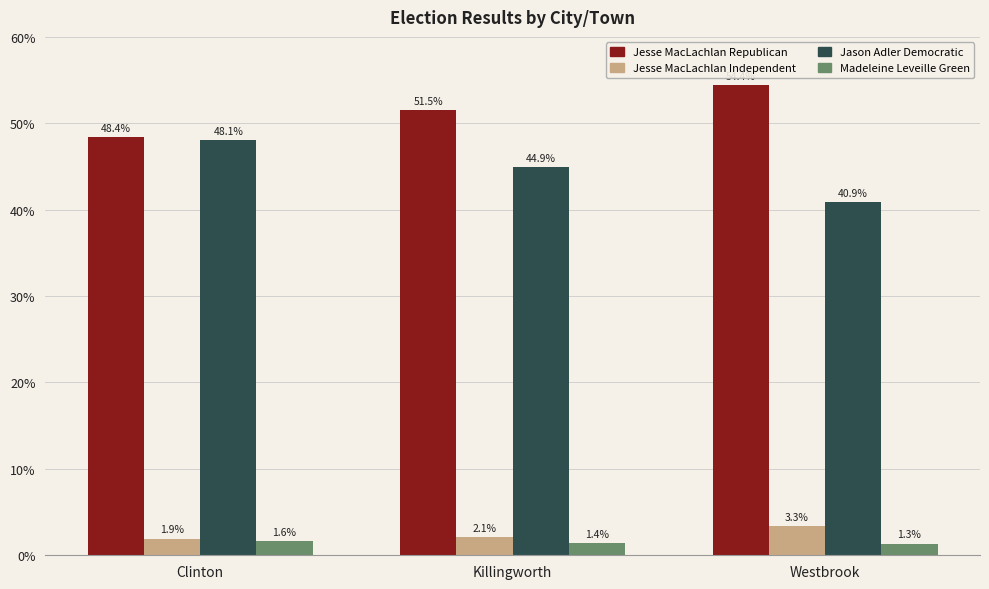

At Clinton, list the series in order from smallest to largest.

Madeleine Leveille Green, Jesse MacLachlan Independent, Jason Adler Democratic, Jesse MacLachlan Republican